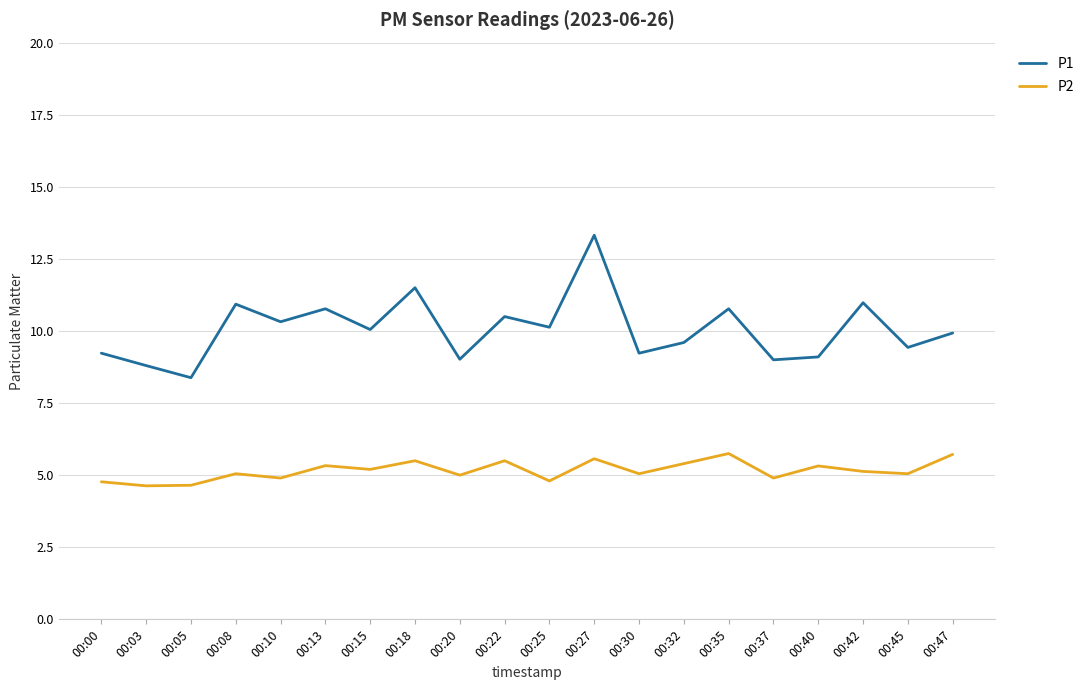

At which label does P1 first exceed 10?

00:08